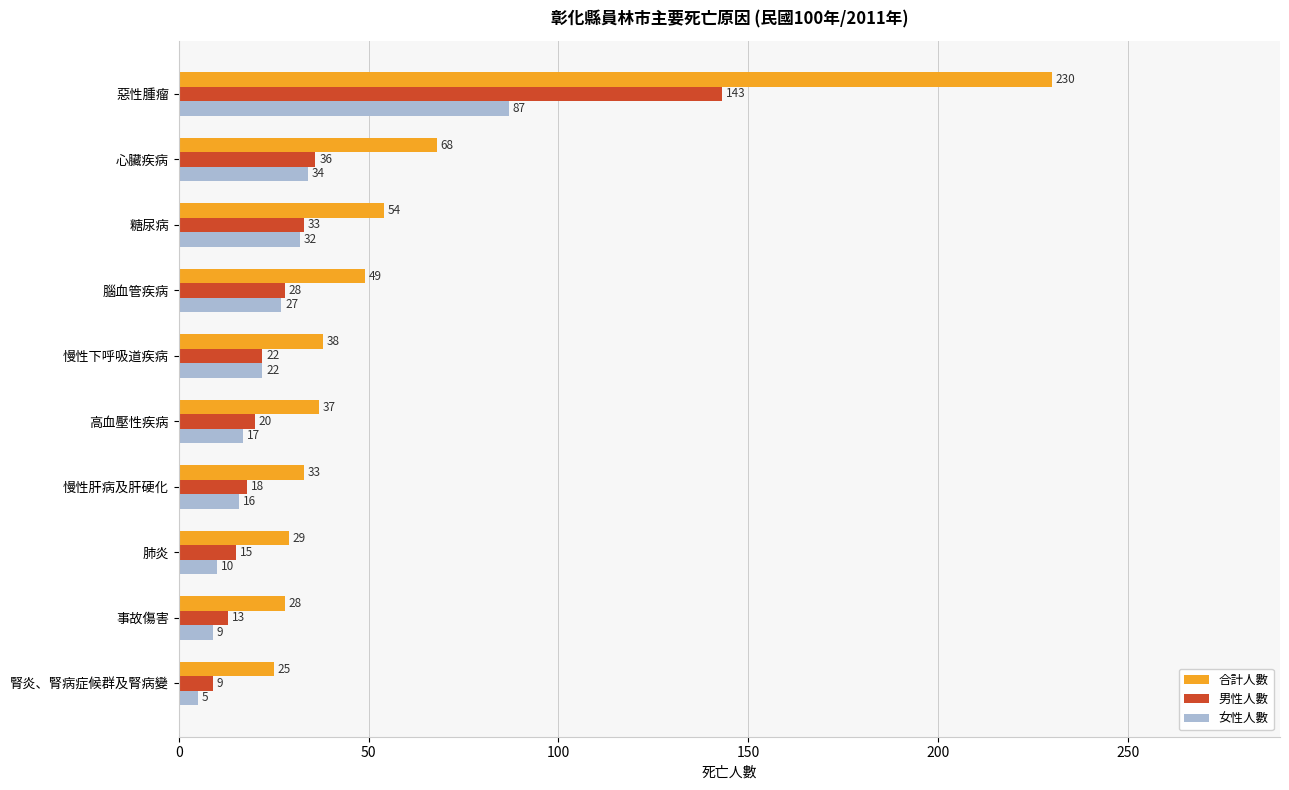

Is the value of 女性人數 at 惡性腫瘤 greater than the value of 合計人數 at 事故傷害?

Yes